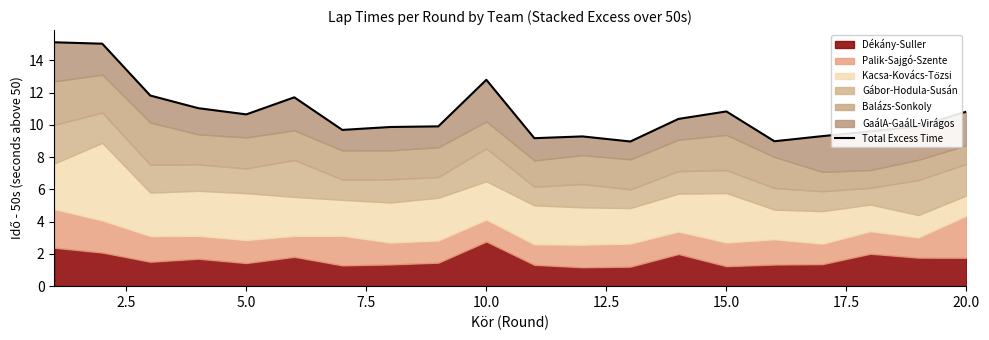

How many lines are shown in the chart?

1